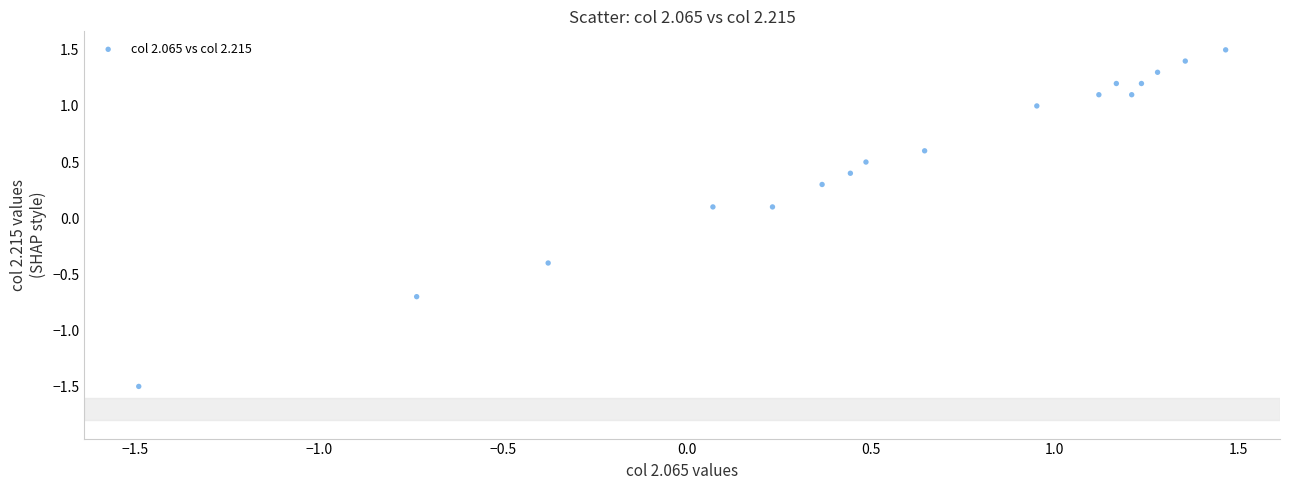

What is the range of X values (max minus min)?

3.0